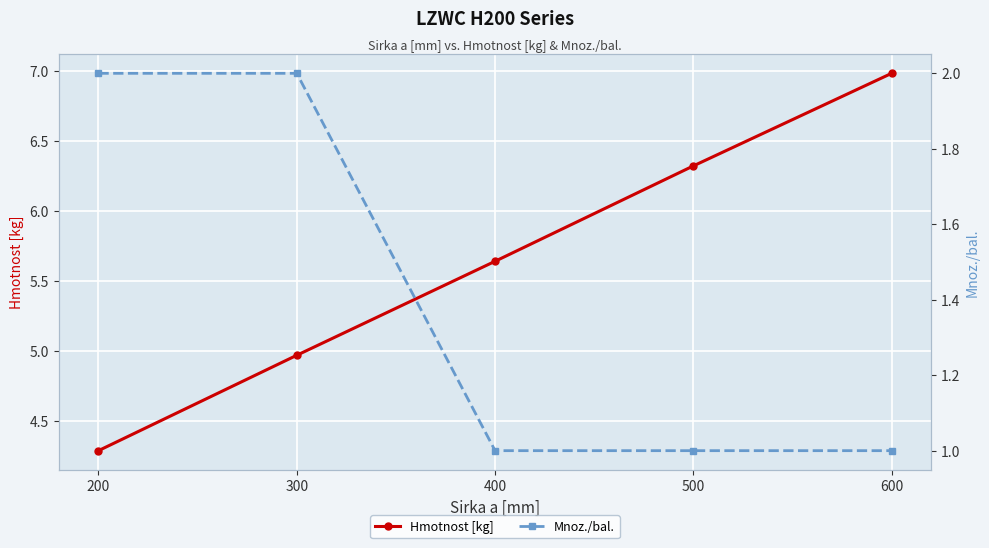

Count the number of data series in this chart.

2